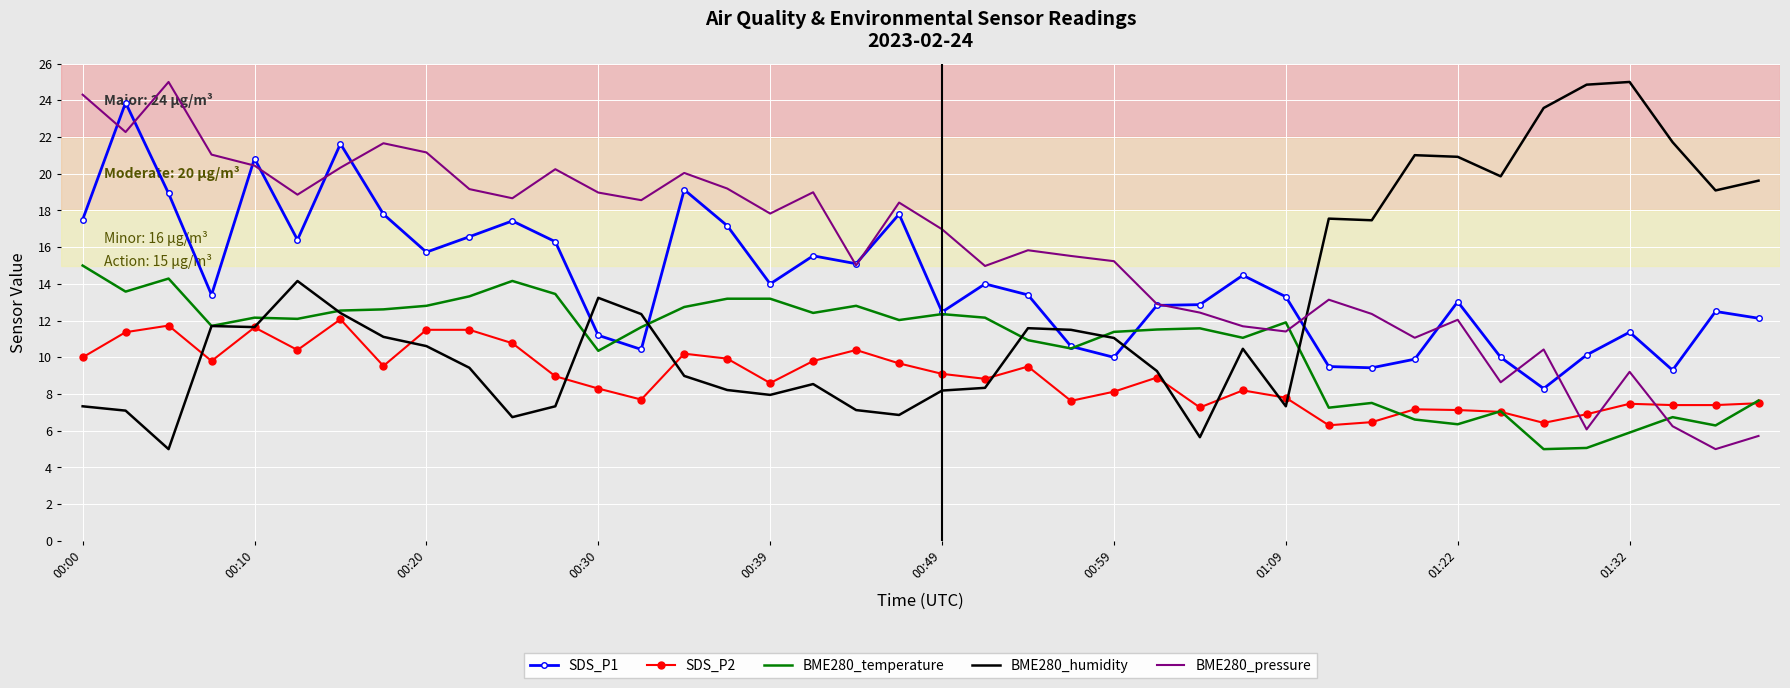

Which series has the largest total across all categories?

BME280_pressure